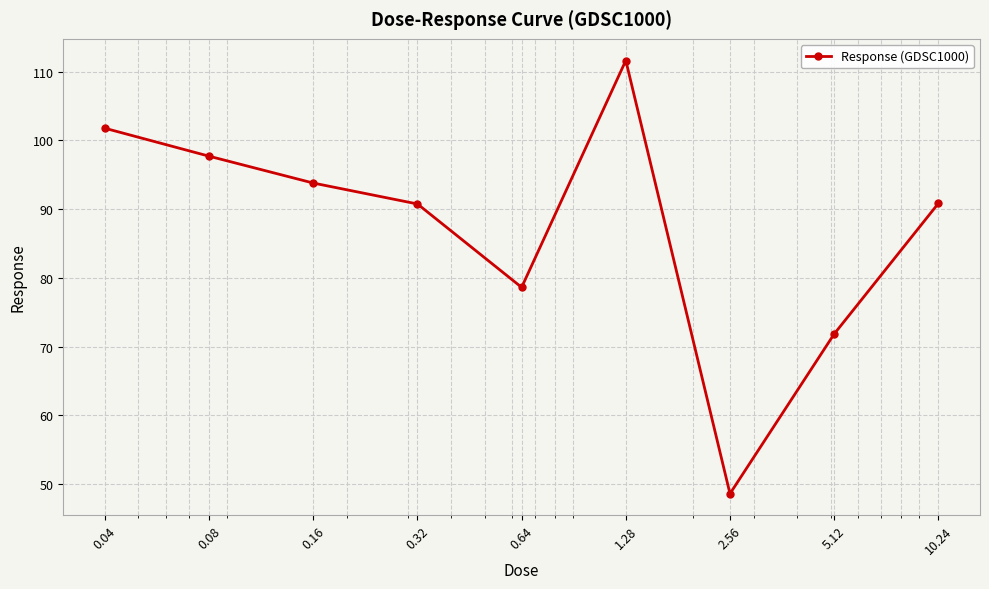

What is the sum of all values?

785.5